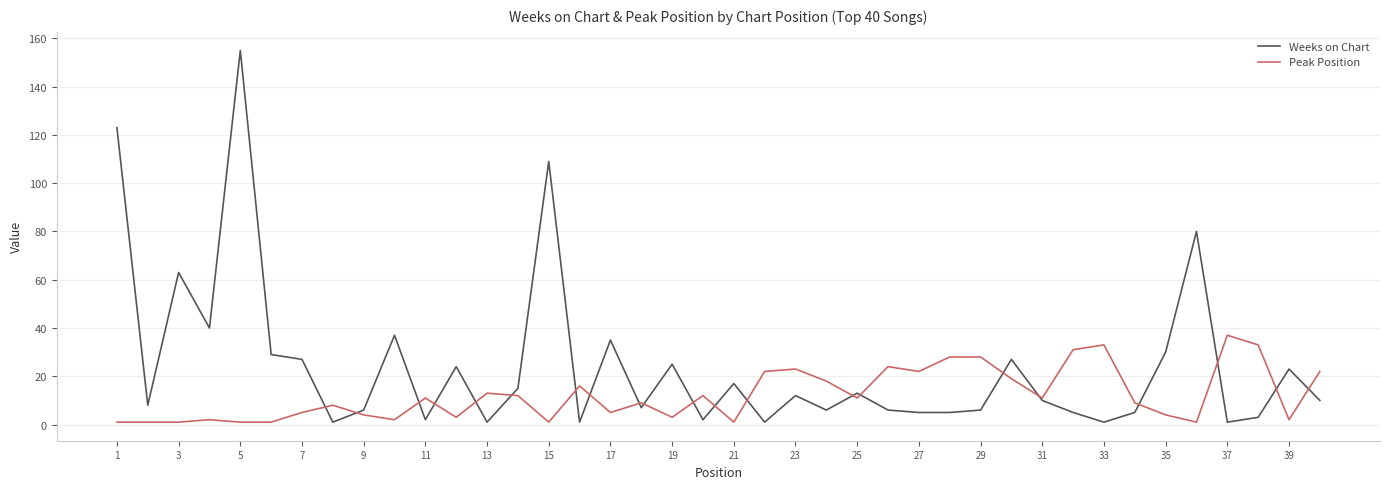

Which series has the largest total across all categories?

Weeks on Chart